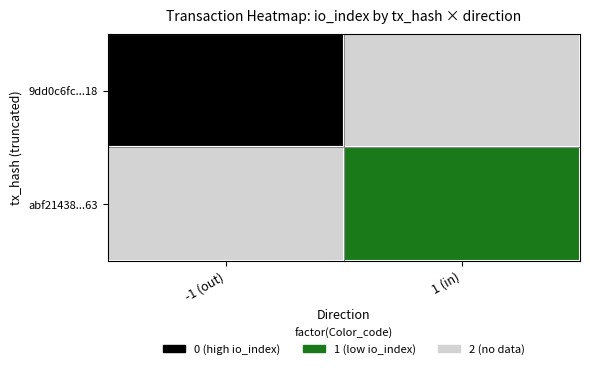

What is the spread (max minus min) of values at io_index?

152